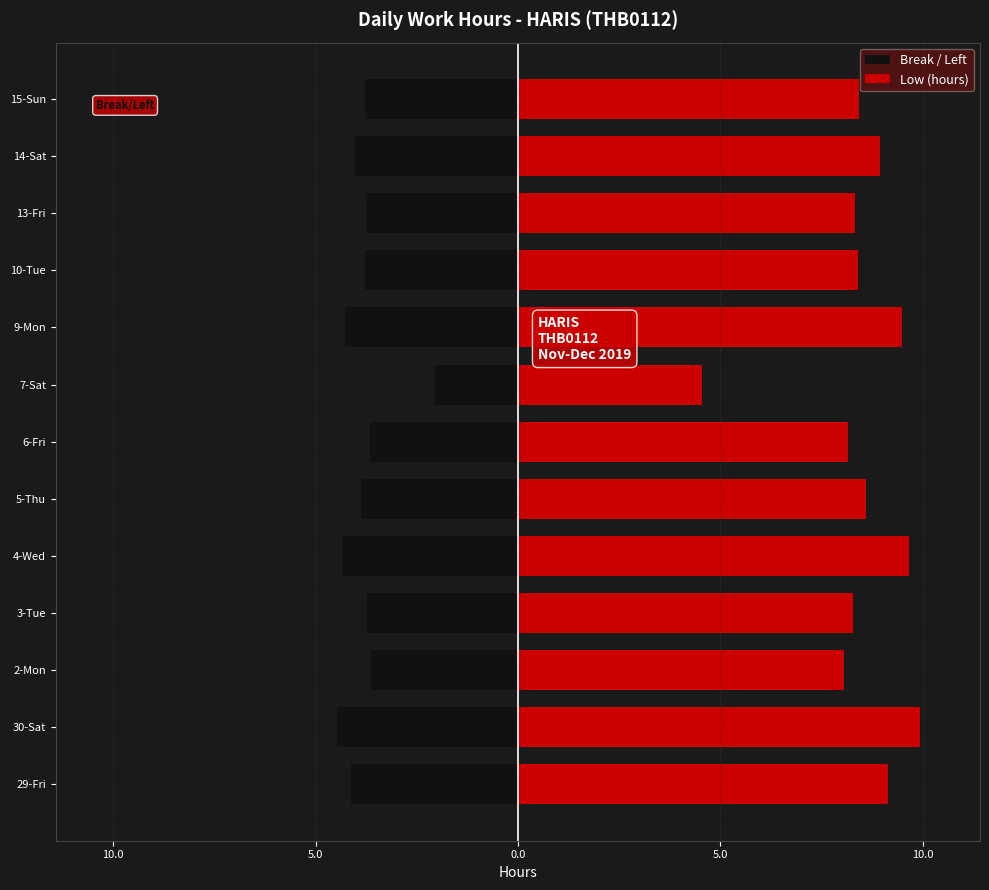

At 30-Sat, list the series in order from largest to smallest.

Low (hours), Break / Left